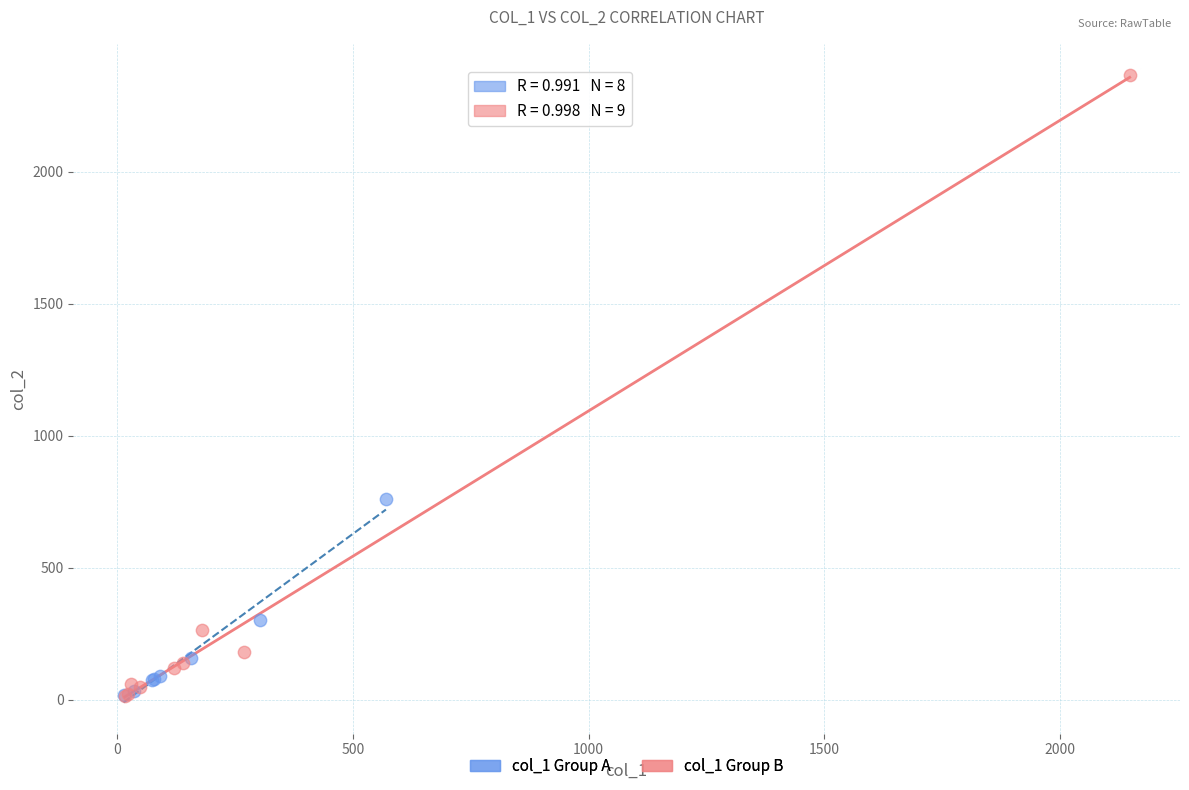

Which series contains the highest Y value?

col_1 Group B